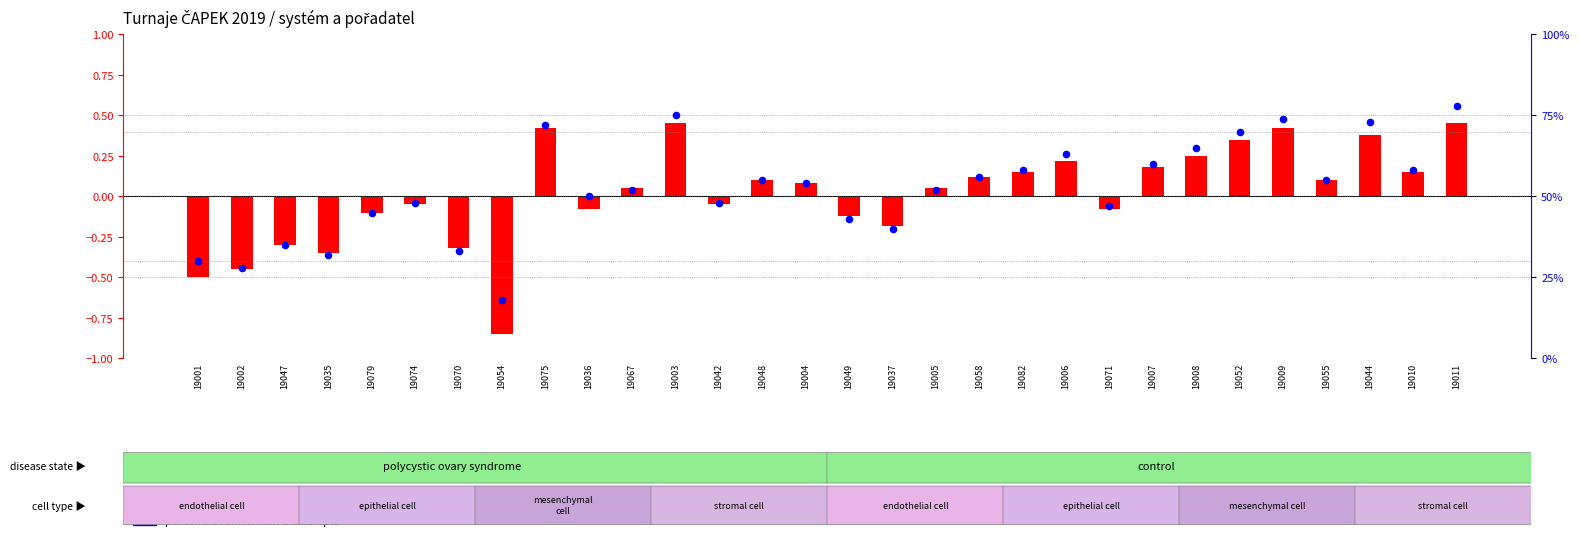

Is the value of percentile rank within the sample at 19044 greater than the value of transformed count at 19075?

Yes